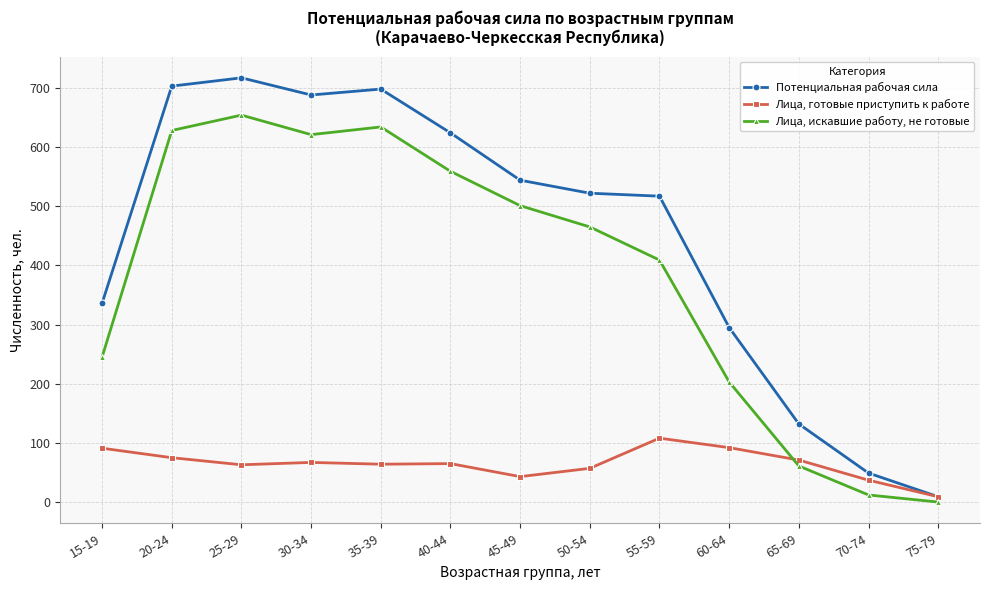

Rank the series by their average value, from highest to lowest.

Потенциальная рабочая сила, Лица, искавшие работу, не готовые, Лица, готовые приступить к работе